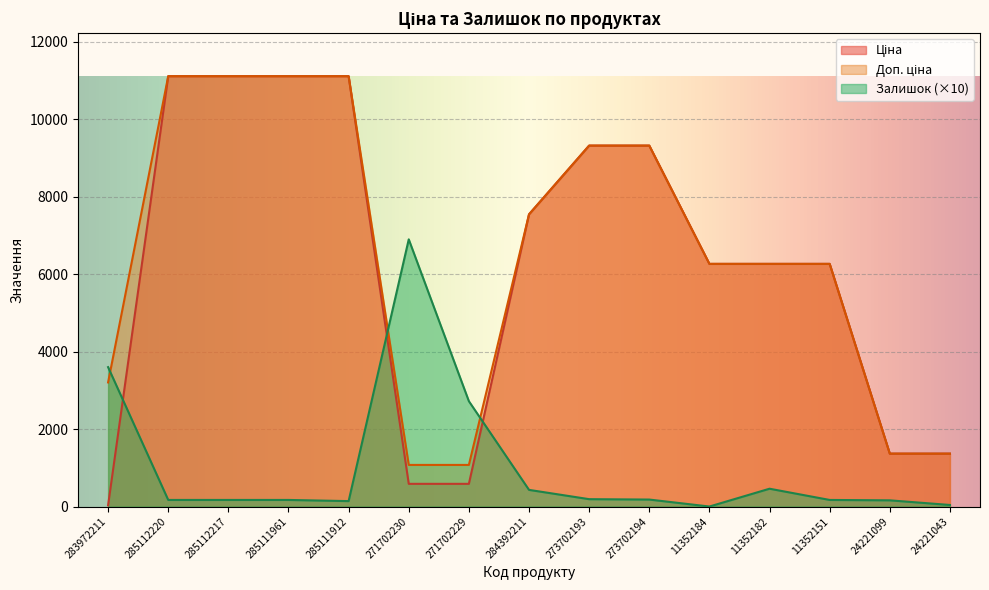

Read the Ціна value at 285112220.

11113.6